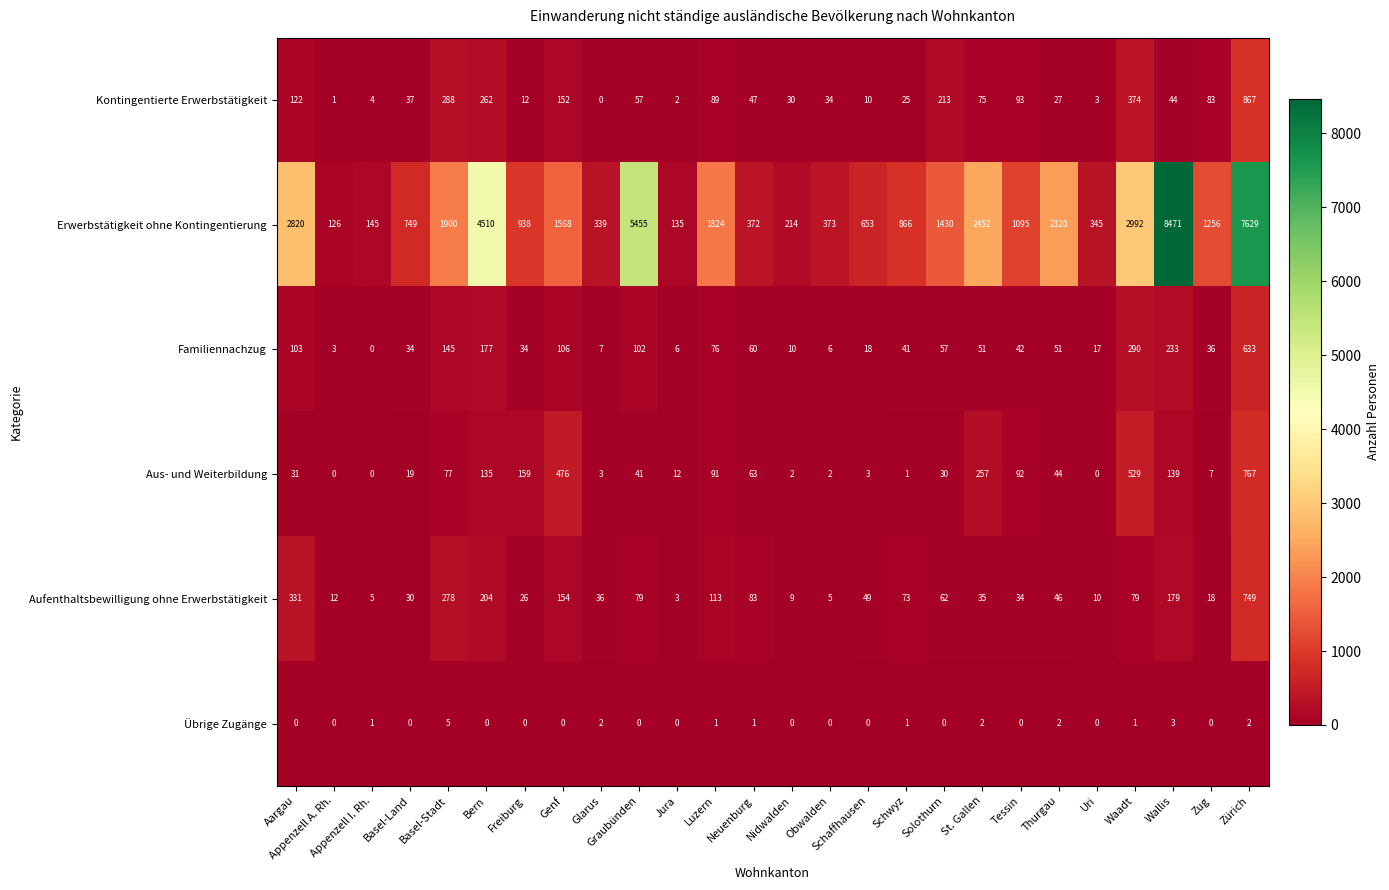

Which series has the largest total across all categories?

Erwerbstätigkeit ohne Kontingentierung